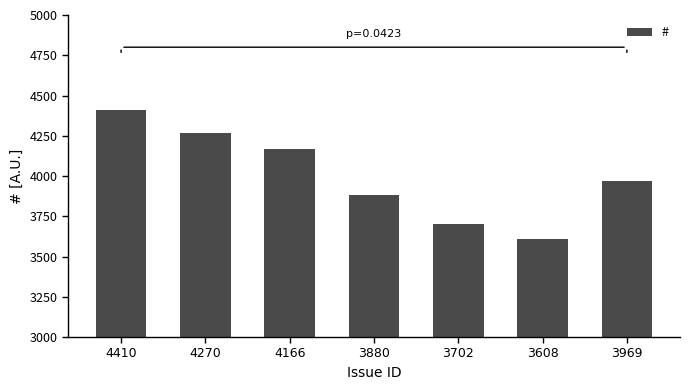

Which label corresponds to the smallest value in the chart?

3608